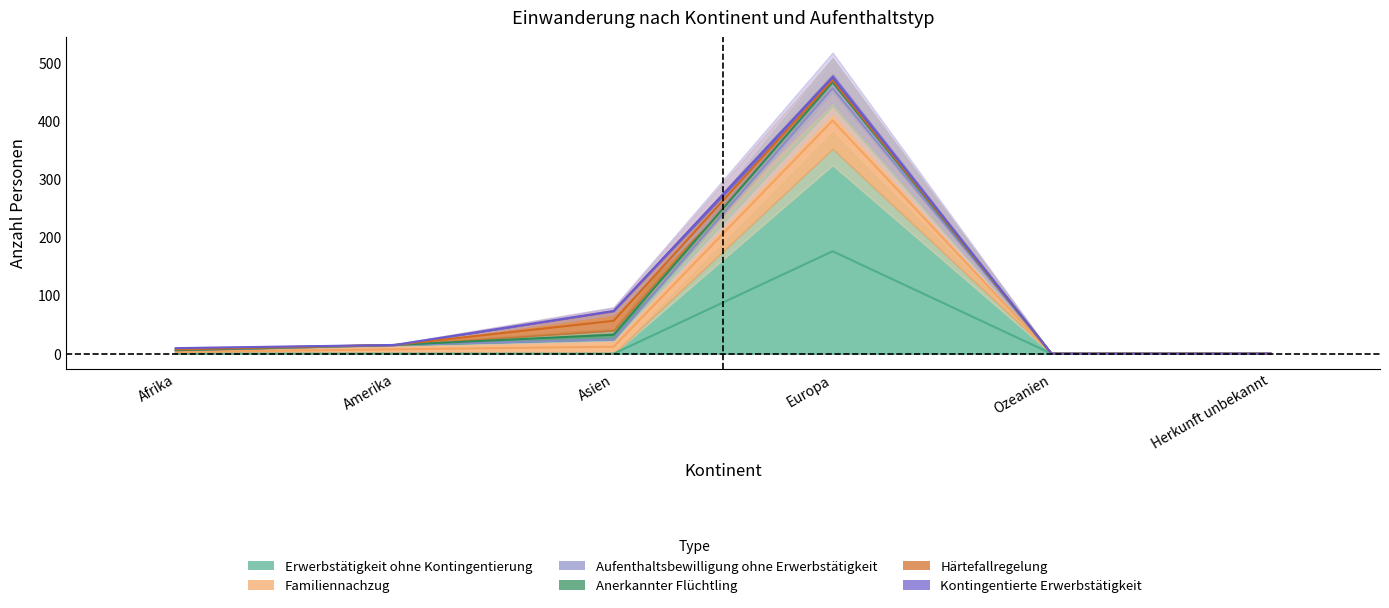

Which has a higher value, Europa or Herkunft unbekannt?

Europa